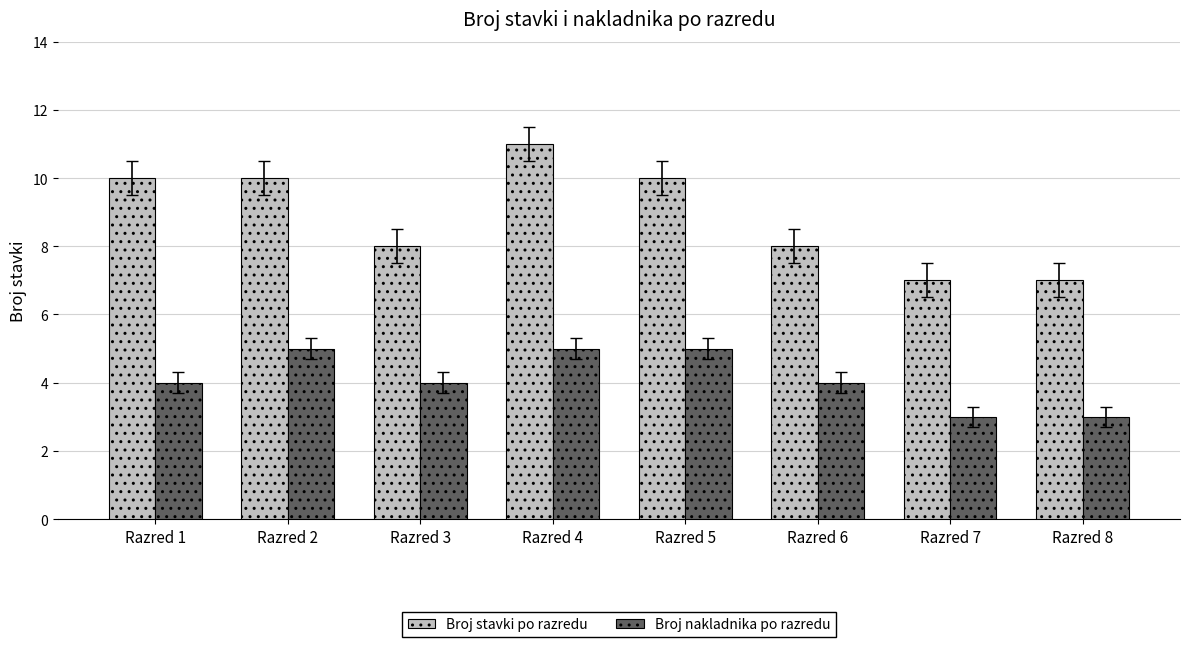

Reading left to right, list all the values displayed in this chart.

Broj stavki po razredu: 10	10	8	11	10	8	7	7
Broj nakladnika po razredu: 4	5	4	5	5	4	3	3